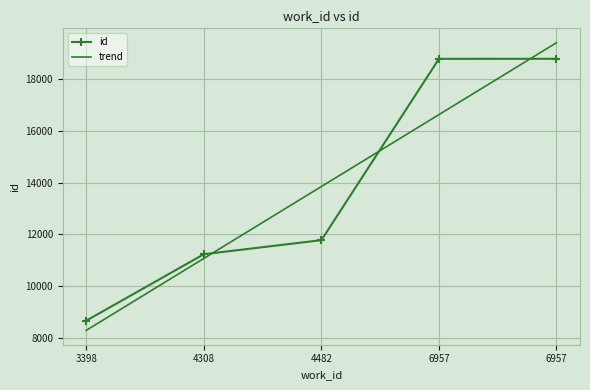

Which label corresponds to the largest value in the chart?

6957